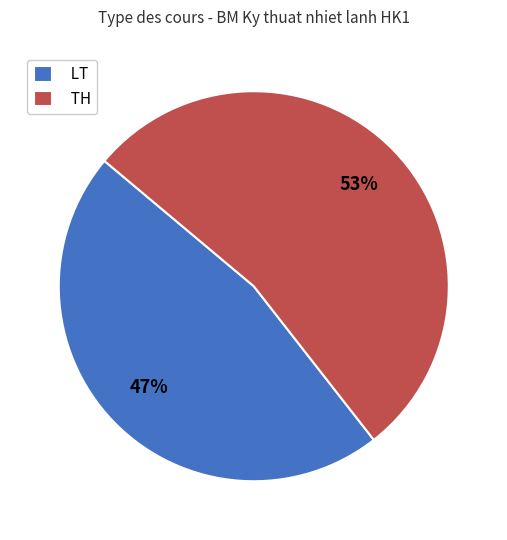

Count the number of slices in the pie.

2